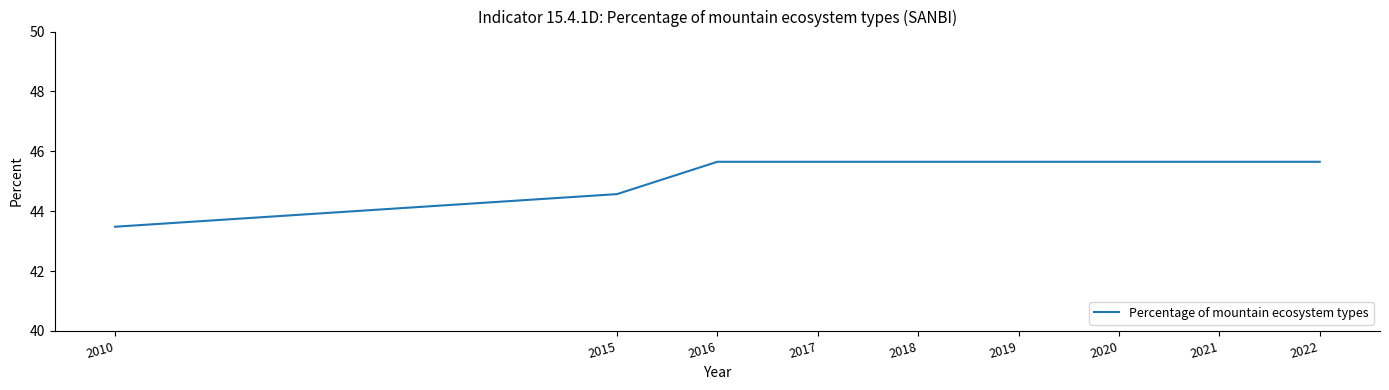

At which category does the chart reach its minimum across all series?

2010